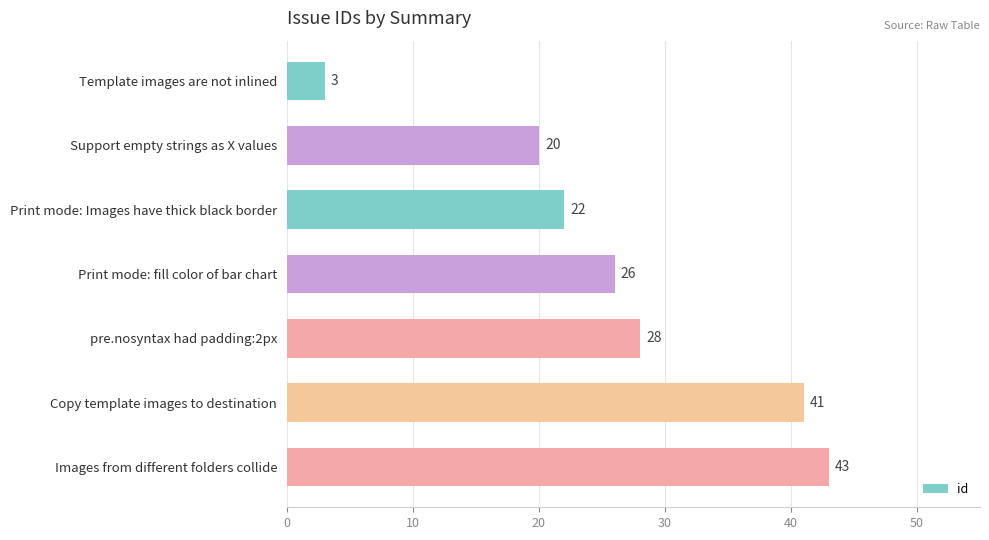

Reading top to bottom, list all the values displayed in this chart.

Template images are not inlined=3	Support empty strings as X values=20	Print mode: Images have thick black border=22	Print mode: fill color of bar chart=26	pre.nosyntax had padding:2px=28	Copy template images to destination=41	Images from different folders collide=43